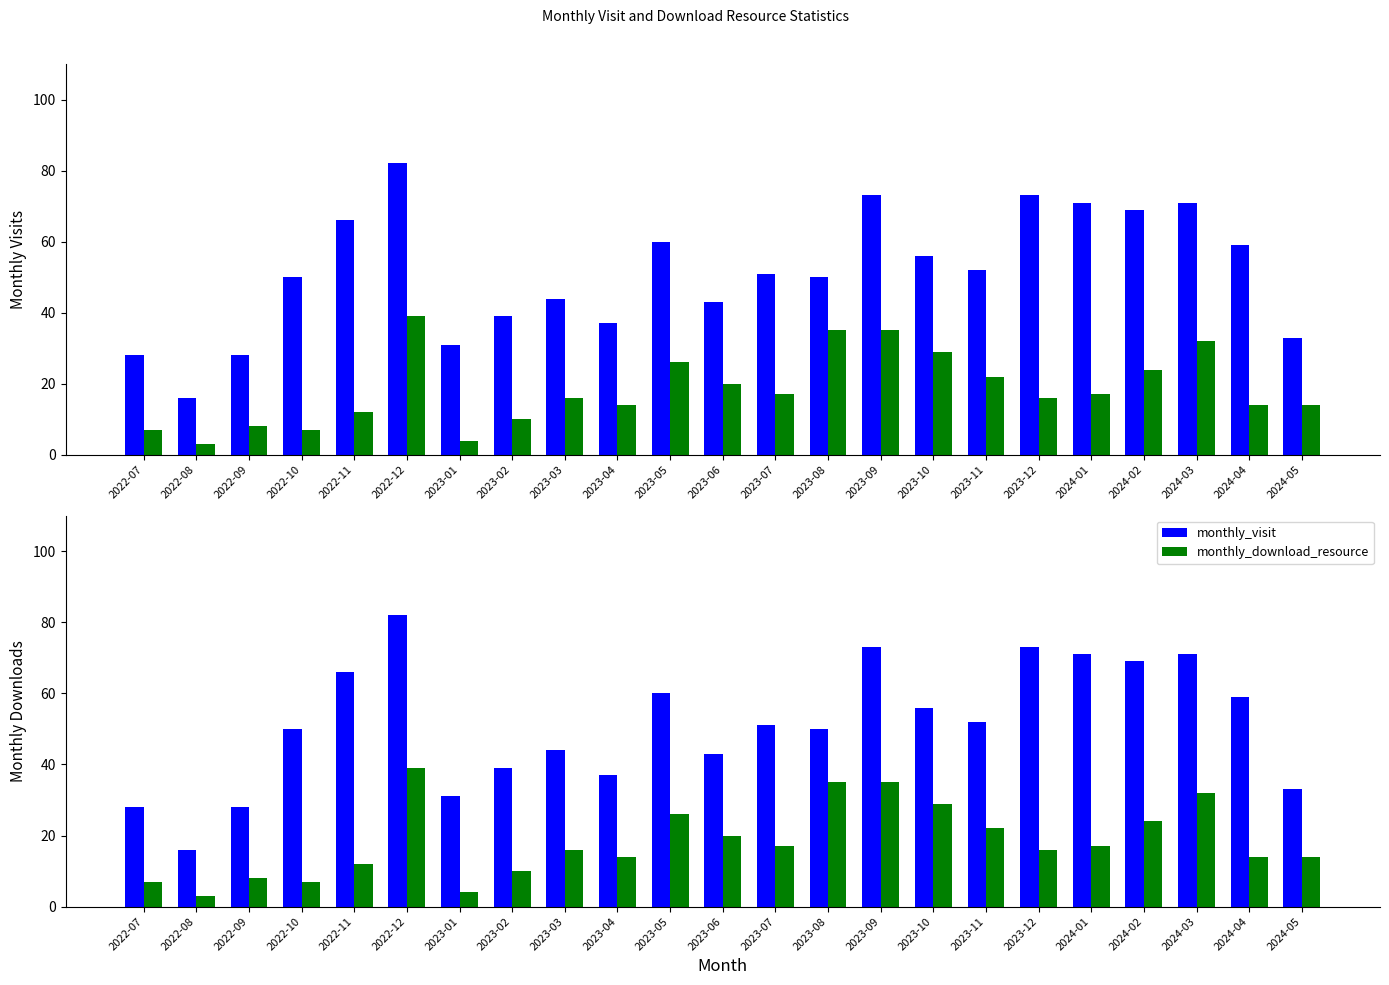

Which category has the highest value in the monthly_download_resource series?

2022-12